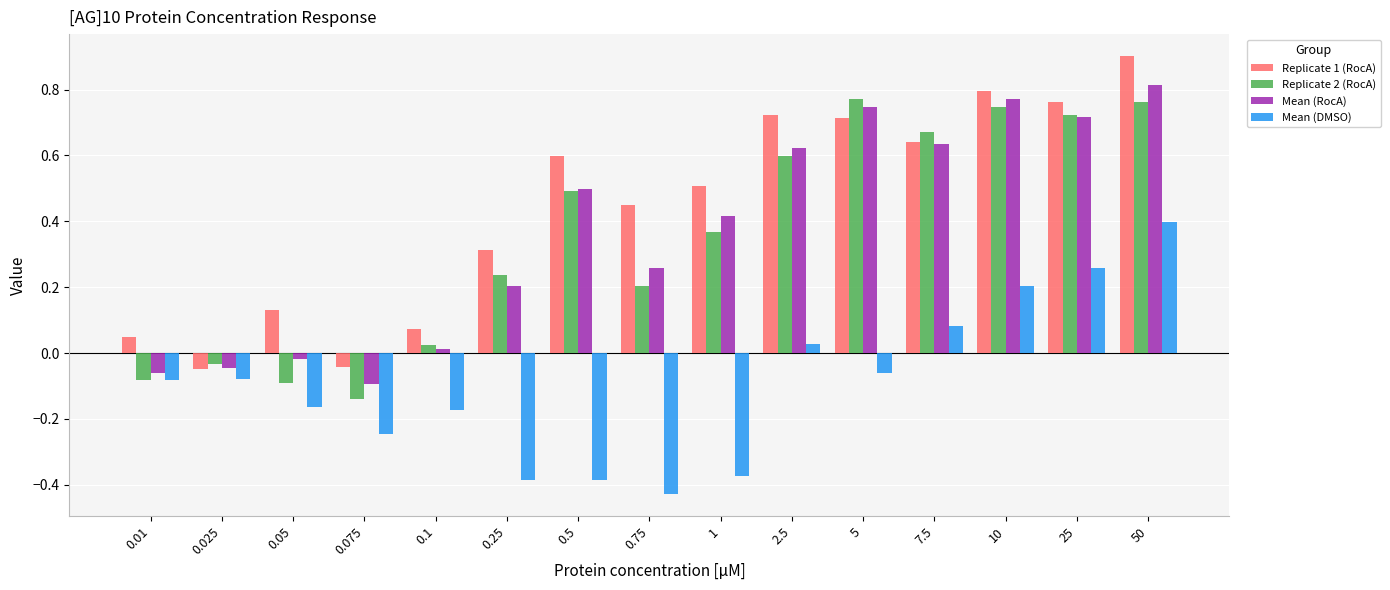

The value of Mean (RocA) at 25 is 1.2. True or false?

False